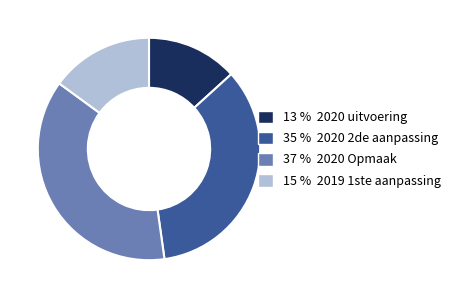

Do 37 % 2020 Opmaak and 13 % 2020 uitvoering together represent more than half of the pie?

Yes